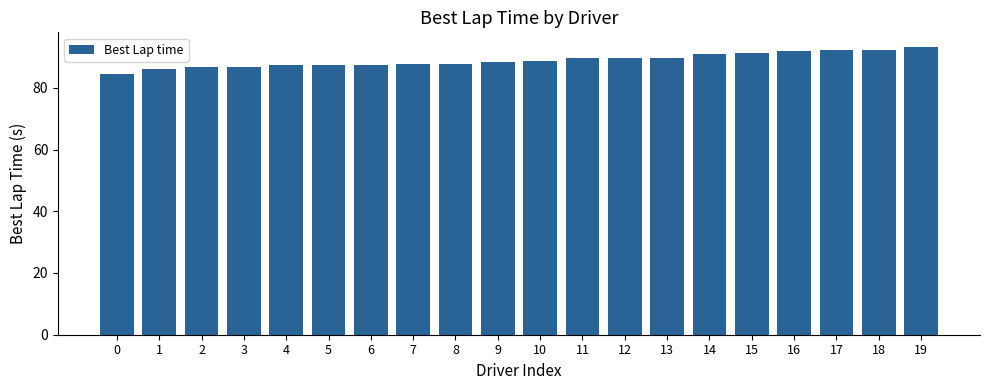

The value at 1 is 31.2. True or false?

False